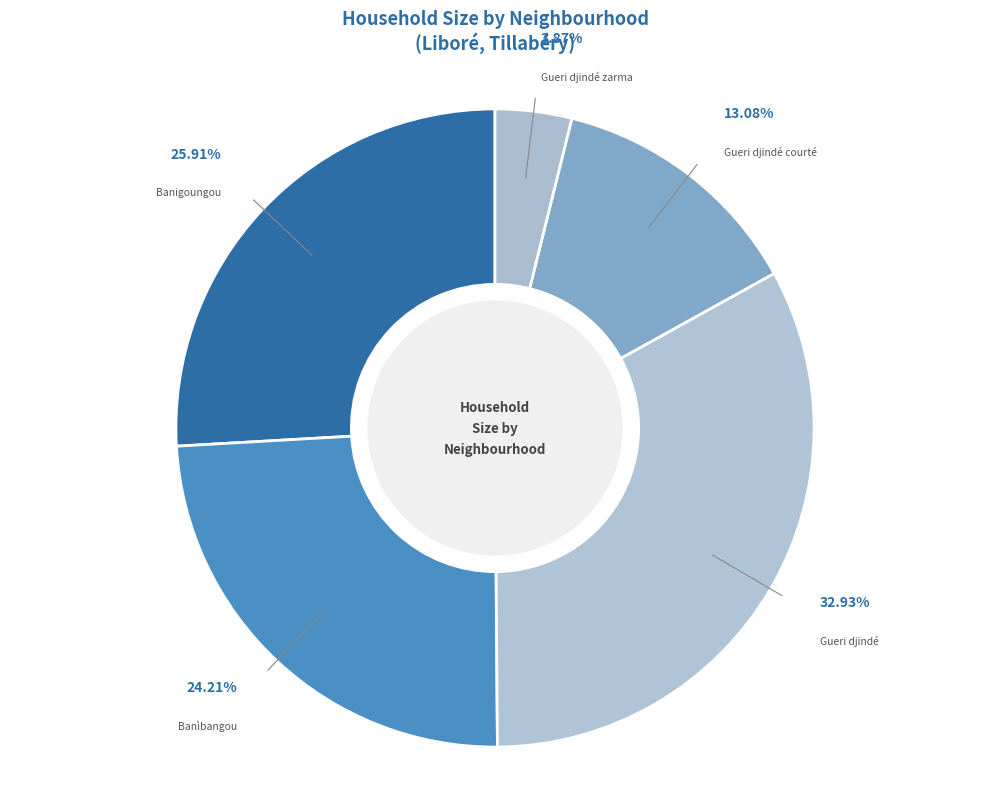

To the nearest percent, what portion does Gueri djindé zarma represent?

4%